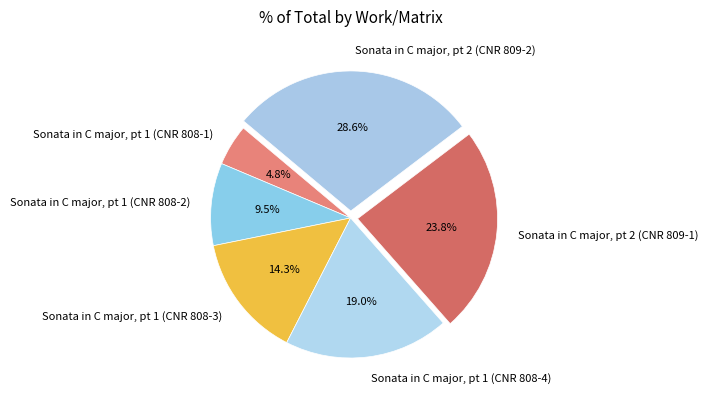

Count the number of slices in the pie.

6